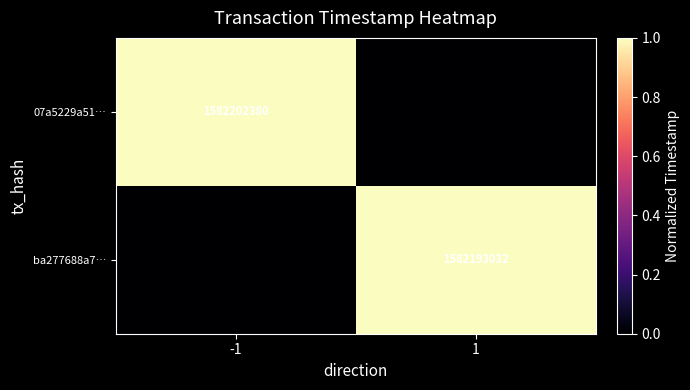

What is the total value across all series at -1?

1.0